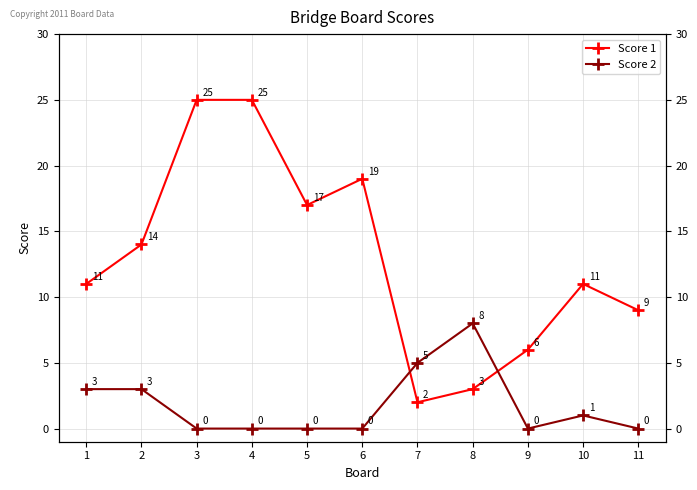

What is the total value across all series at 9?

6